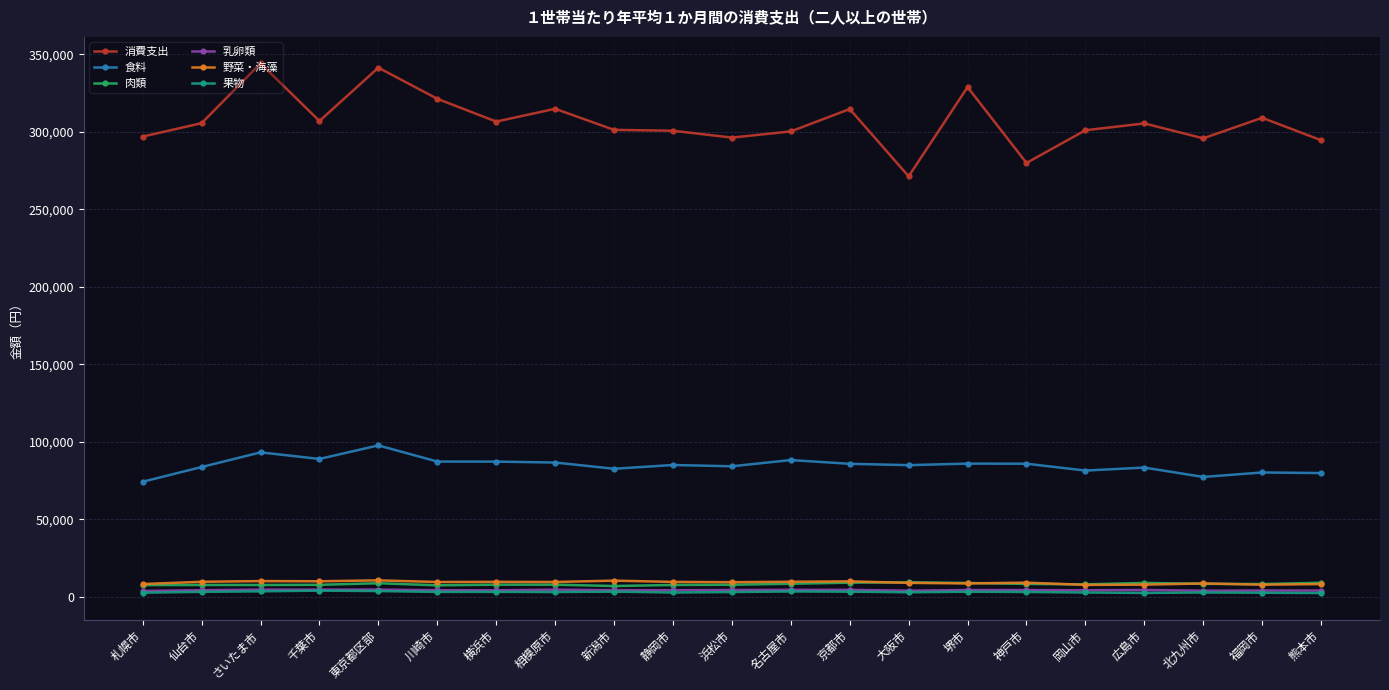

In 食料, how many points are lower than both neighbors (excluding endpoints)?

6